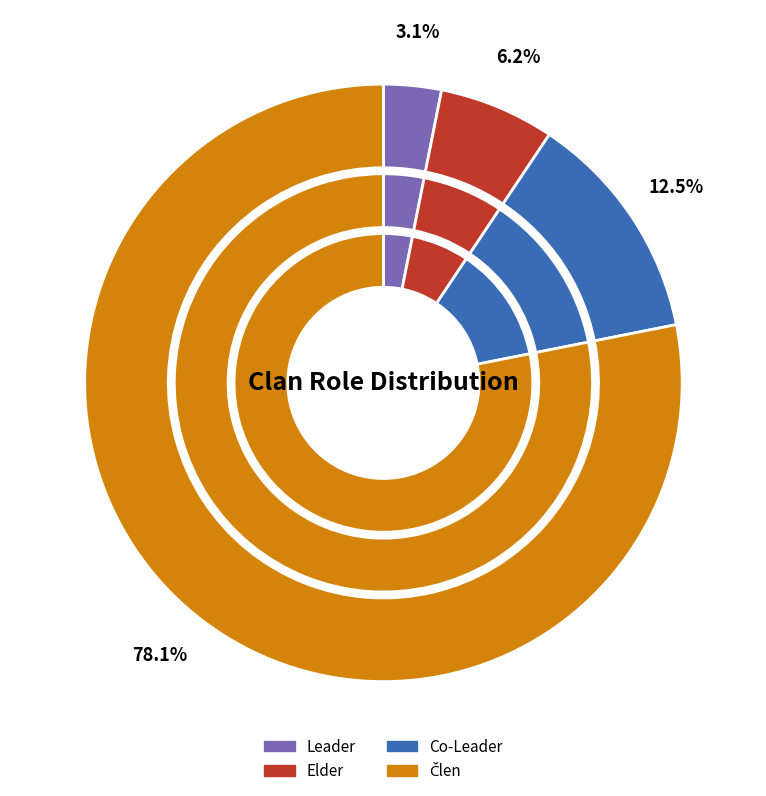

To the nearest percent, what is the average slice percentage?

25%